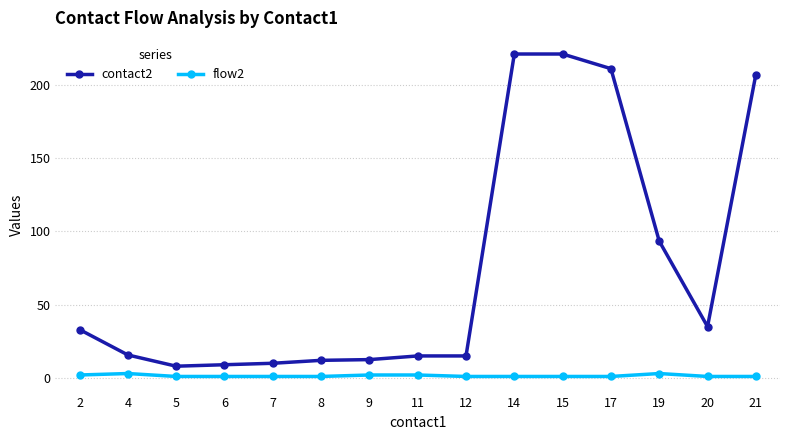

True or false: flow2 has a value of 2.0 at 9.

True